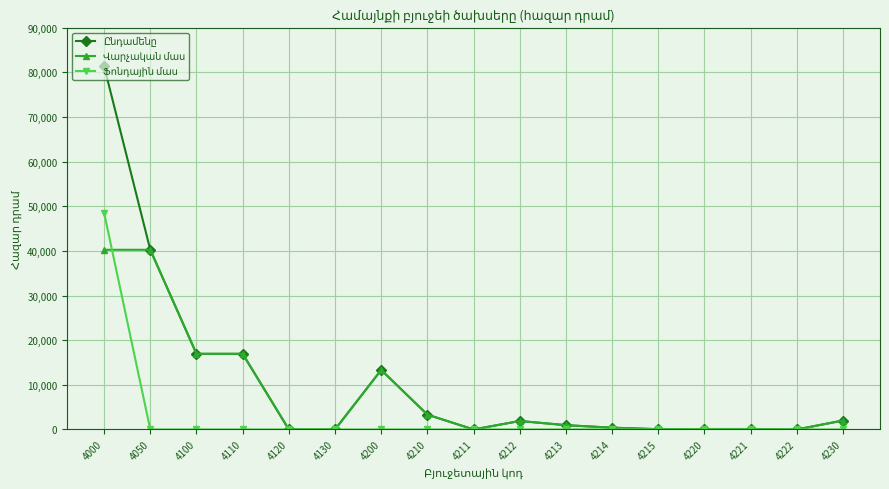

Which label corresponds to the largest value in the chart?

4000